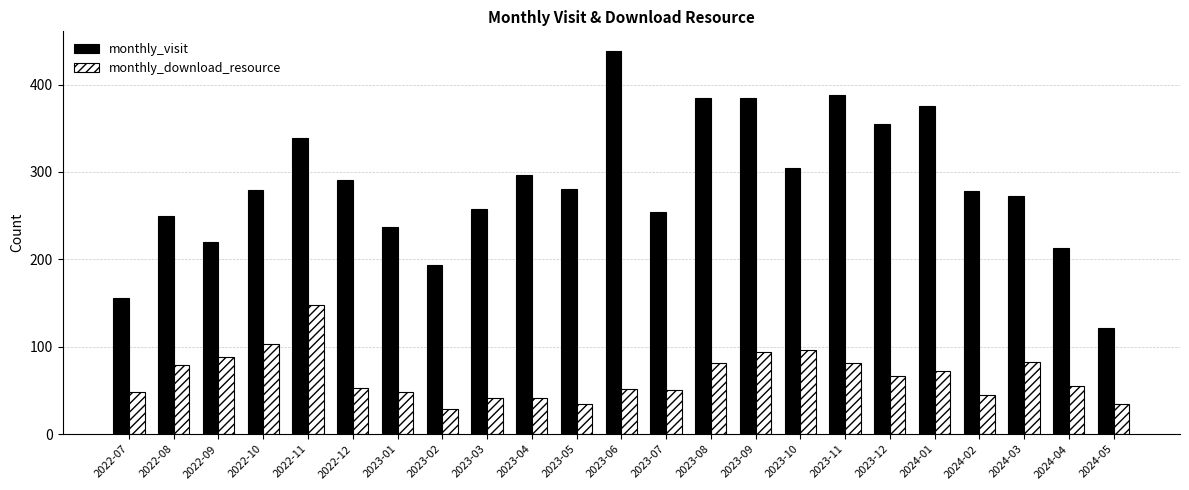

Rank the series by their average value, from lowest to highest.

monthly_download_resource, monthly_visit